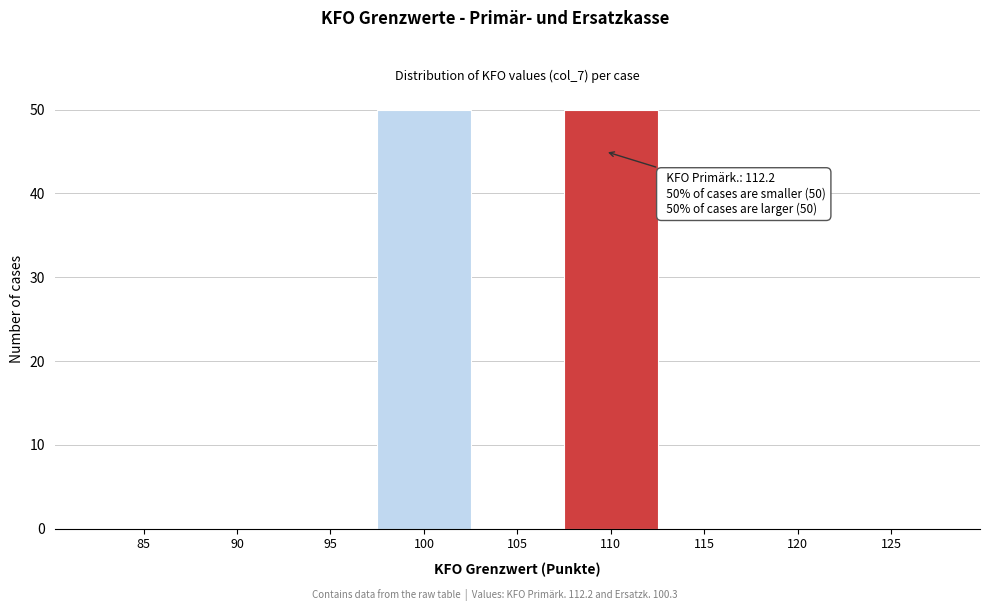

Reading right to left, list all the values displayed in this chart.

125=0	120=0	115=0	110=50	105=0	100=50	95=0	90=0	85=0